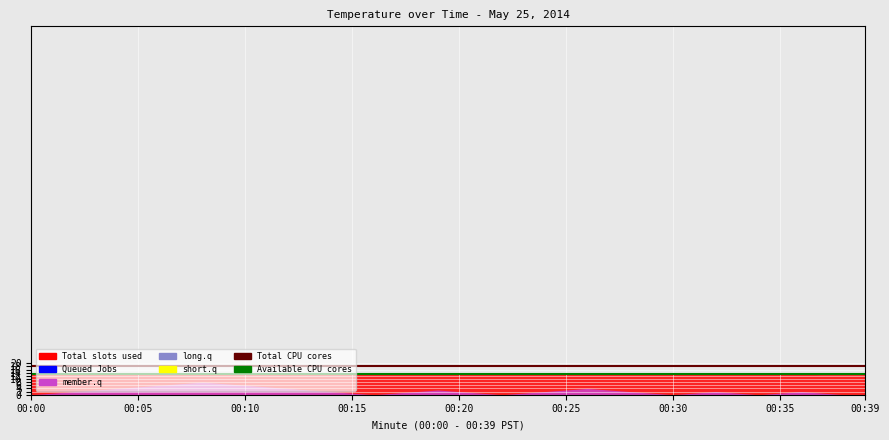

Between 24 and 10, which is larger?

24